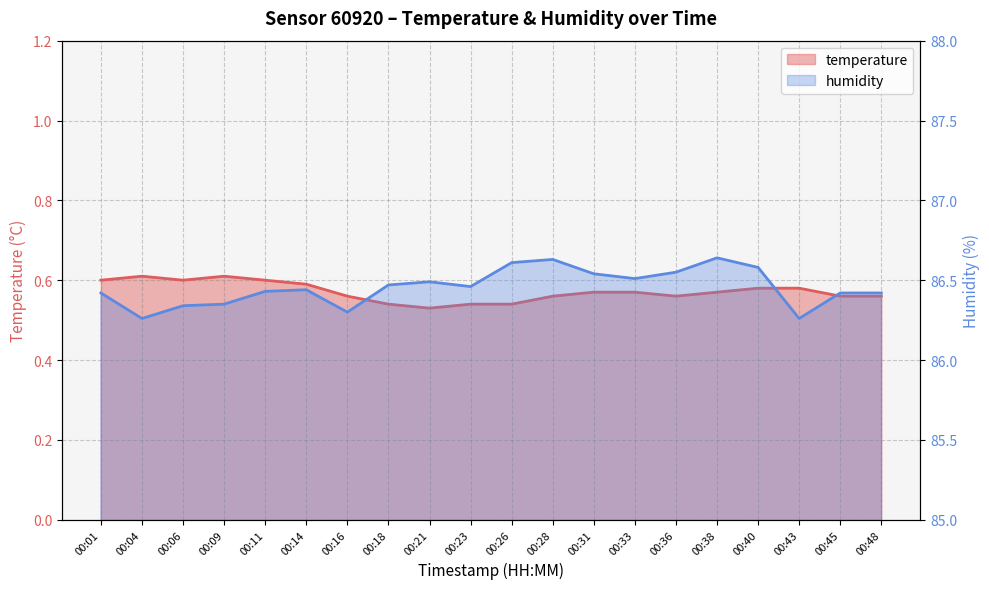

At which category does temperature reach its first local peak?

00:04